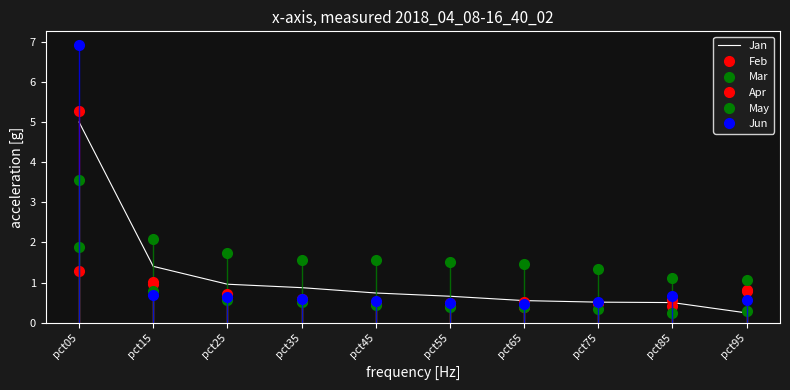

What is the sum of all Mar values?

17.0